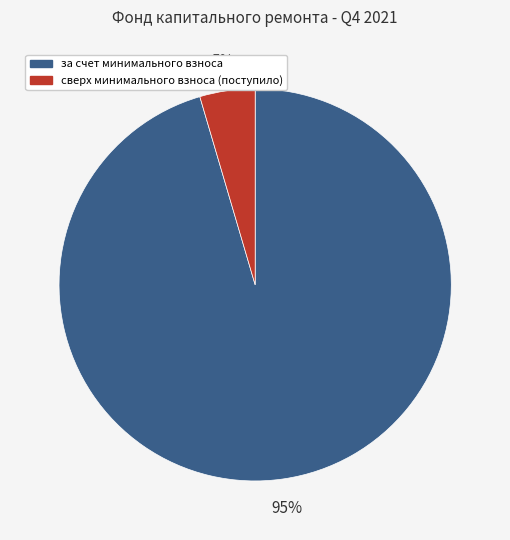

Does any single category account for the majority?

Yes